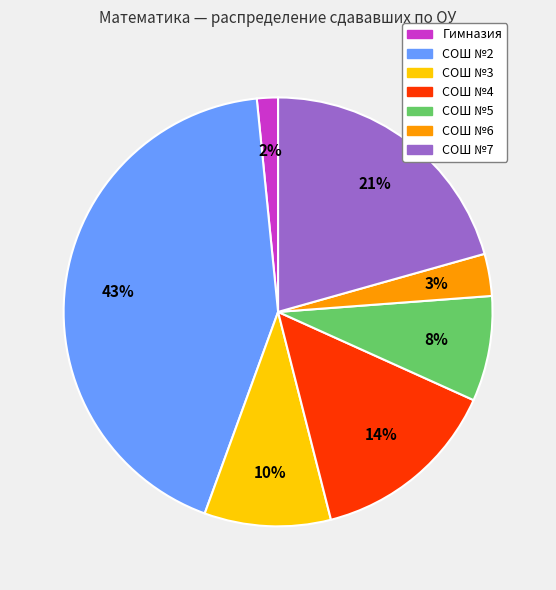

The Гимназия slice represents 12% of the pie. True or false?

False